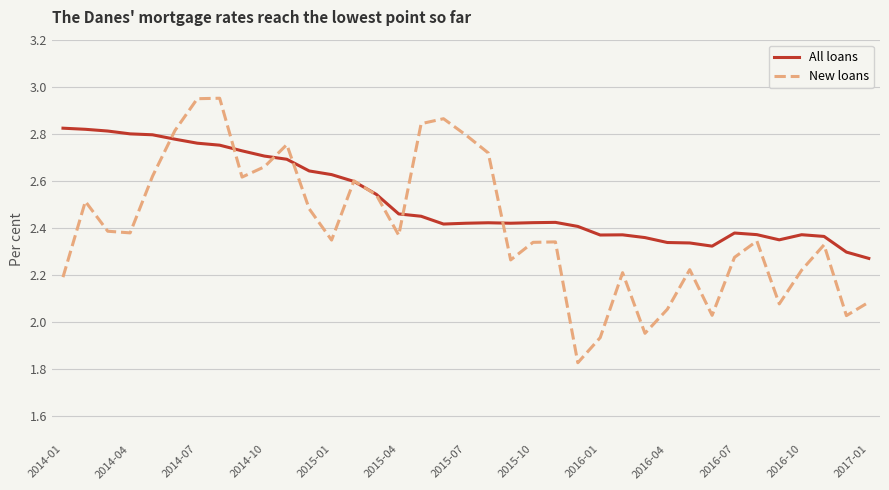

What are all the series names shown in the legend?

All loans, New loans